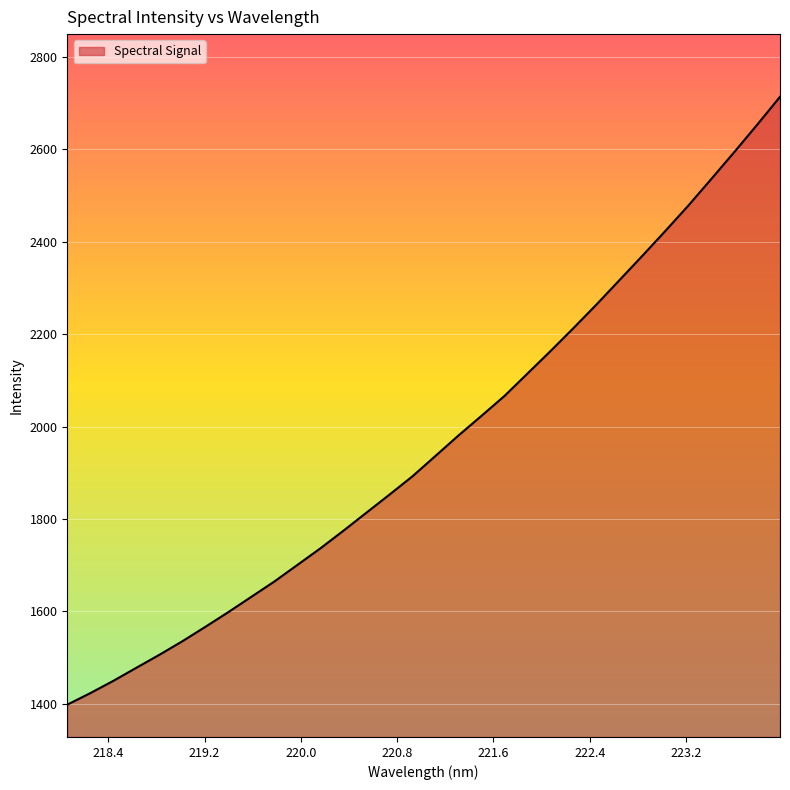

What is the difference between the maximum and minimum values?

1315.0